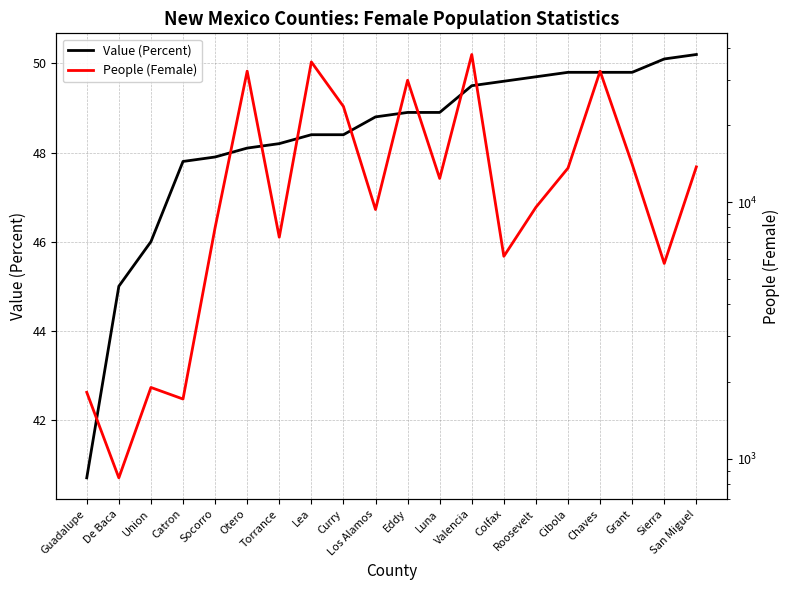

Is this an area chart (filled region under the line)?

No